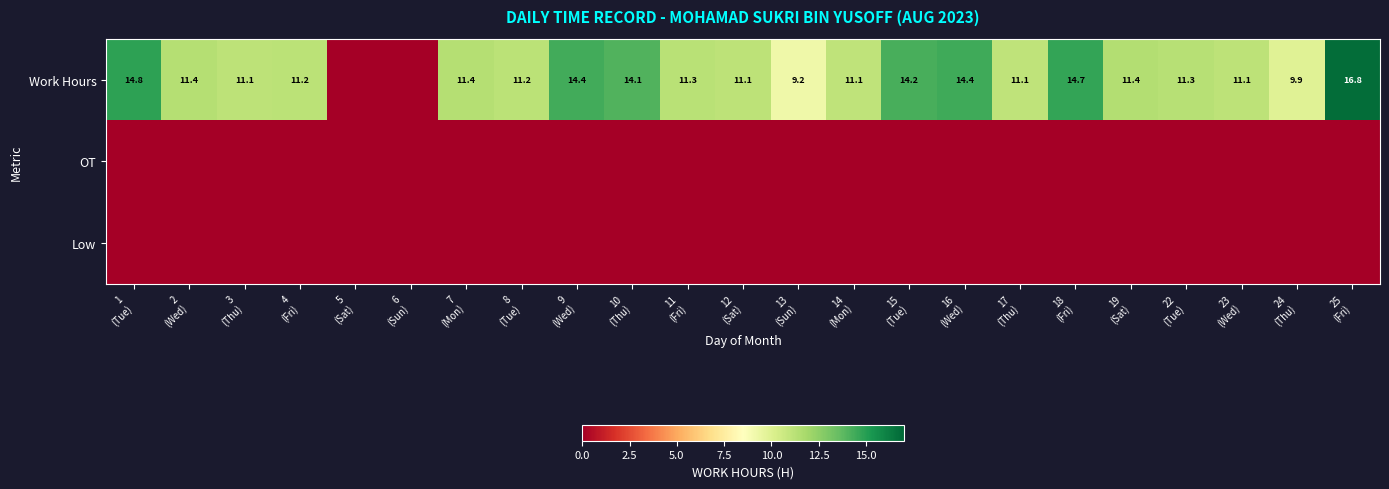

Which series has the largest total across all categories?

Work Hours